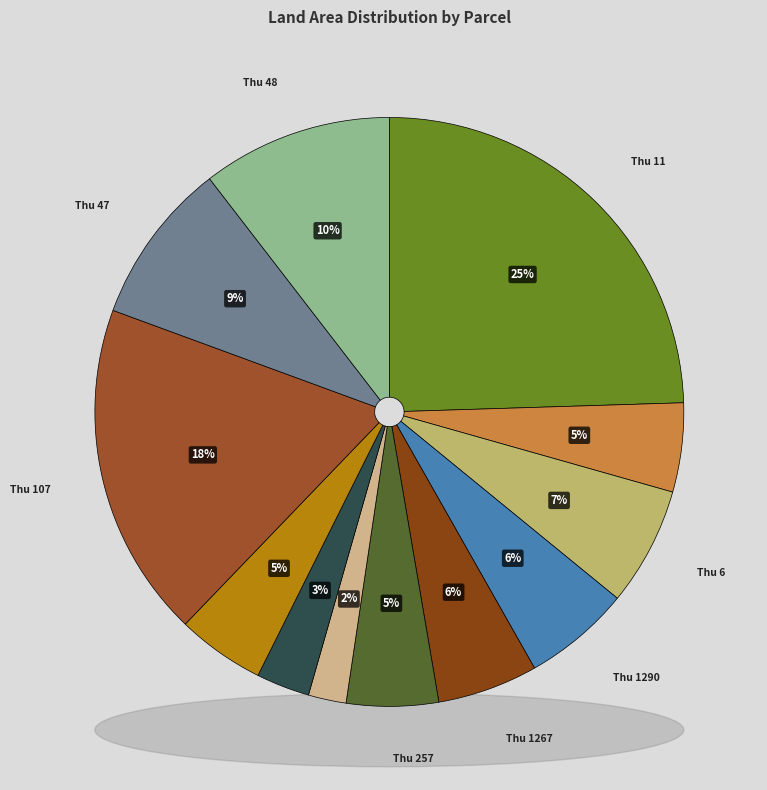

Count the number of slices in the pie.

12